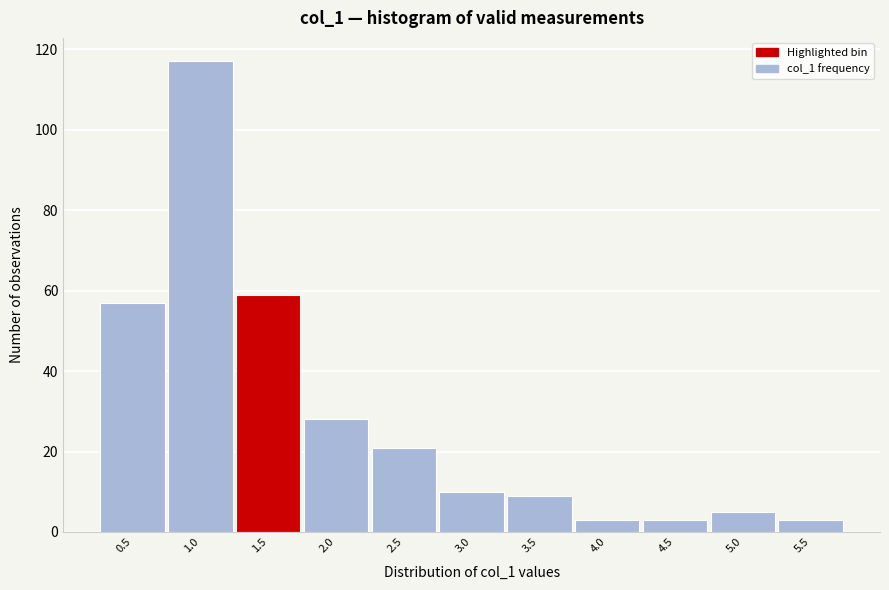

Reading left to right, transcribe all the data shown in this chart.

57	117	59	28	21	10	9	3	3	5	3